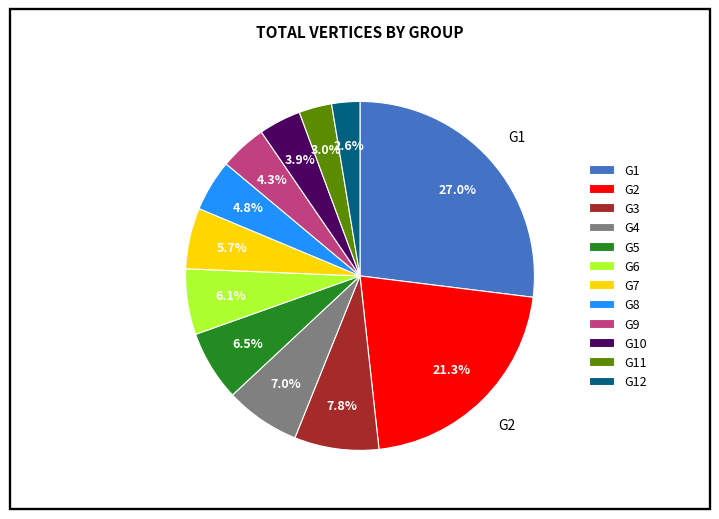

Is G5 the majority of the pie?

No